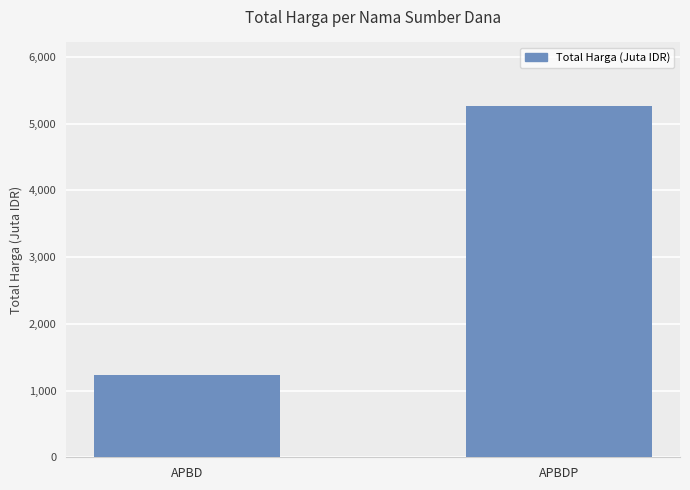

Is it true that the value at APBD is 1234.7?

True